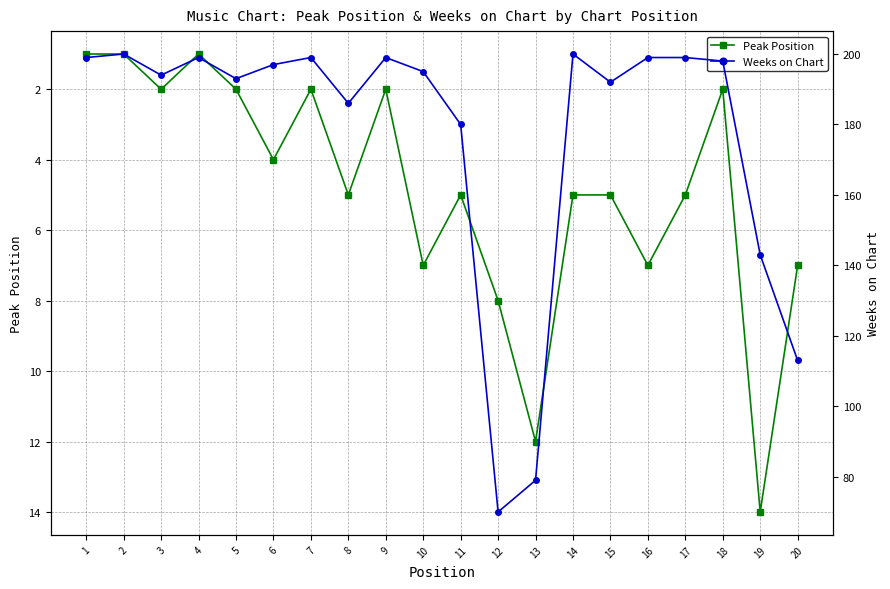

What is the difference between the maximum and minimum values in the Peak Position series?

13